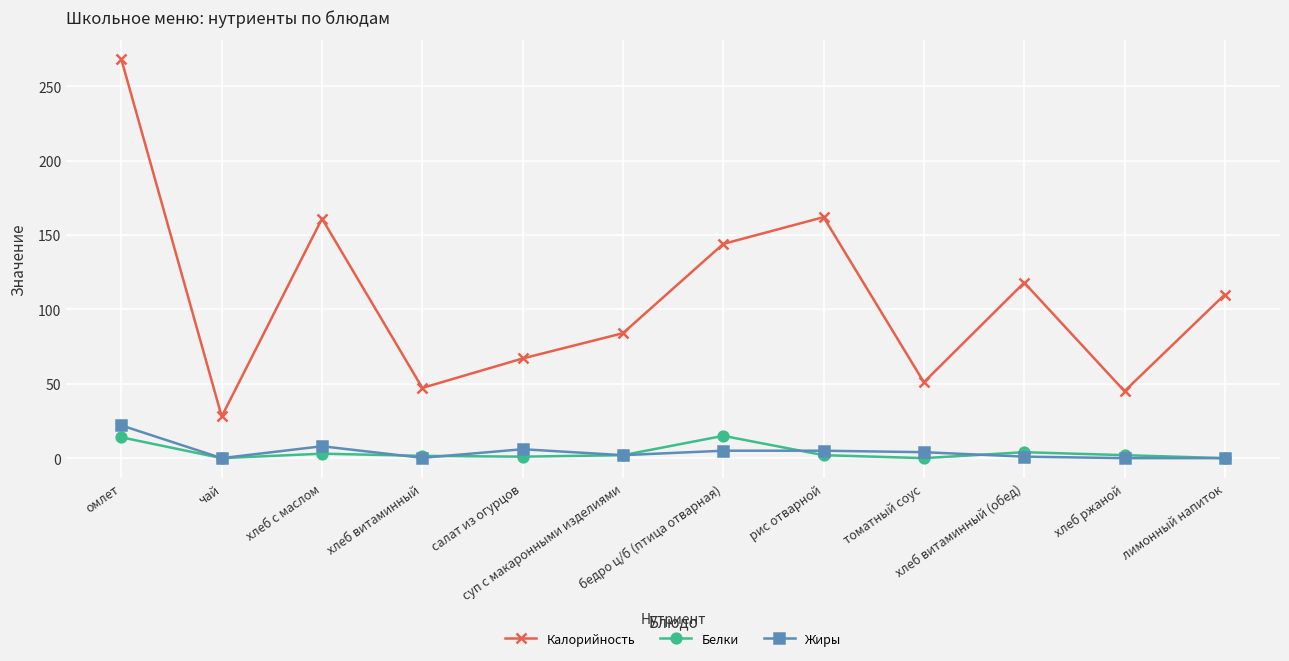

Which series has the largest total across all categories?

Калорийность